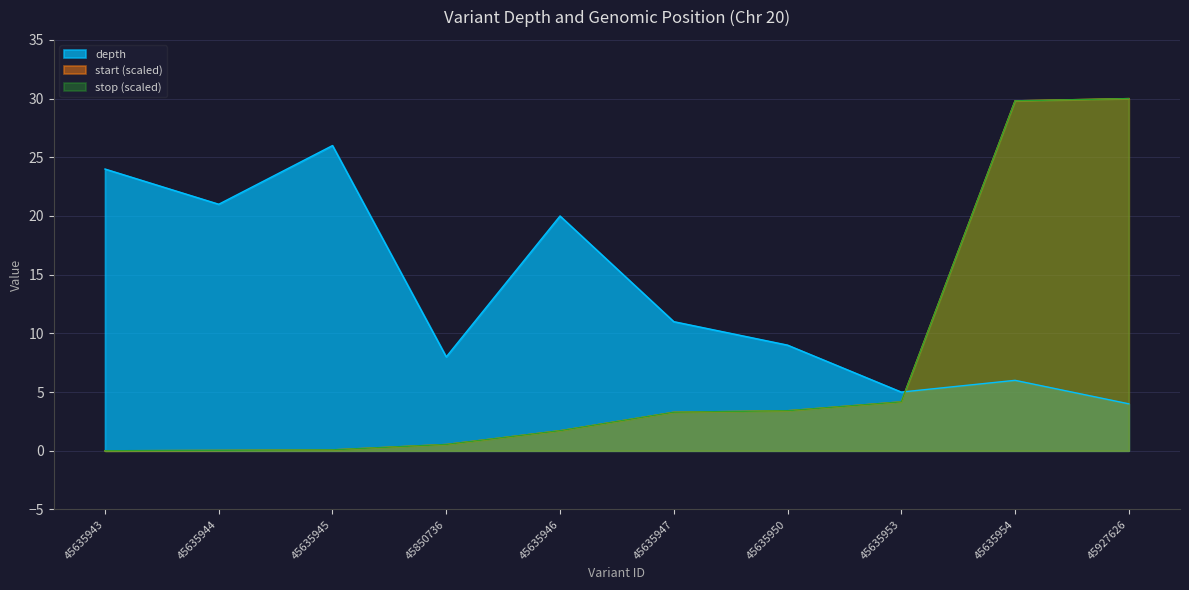

Is it true that stop equals 1.1 at 45635946?

False